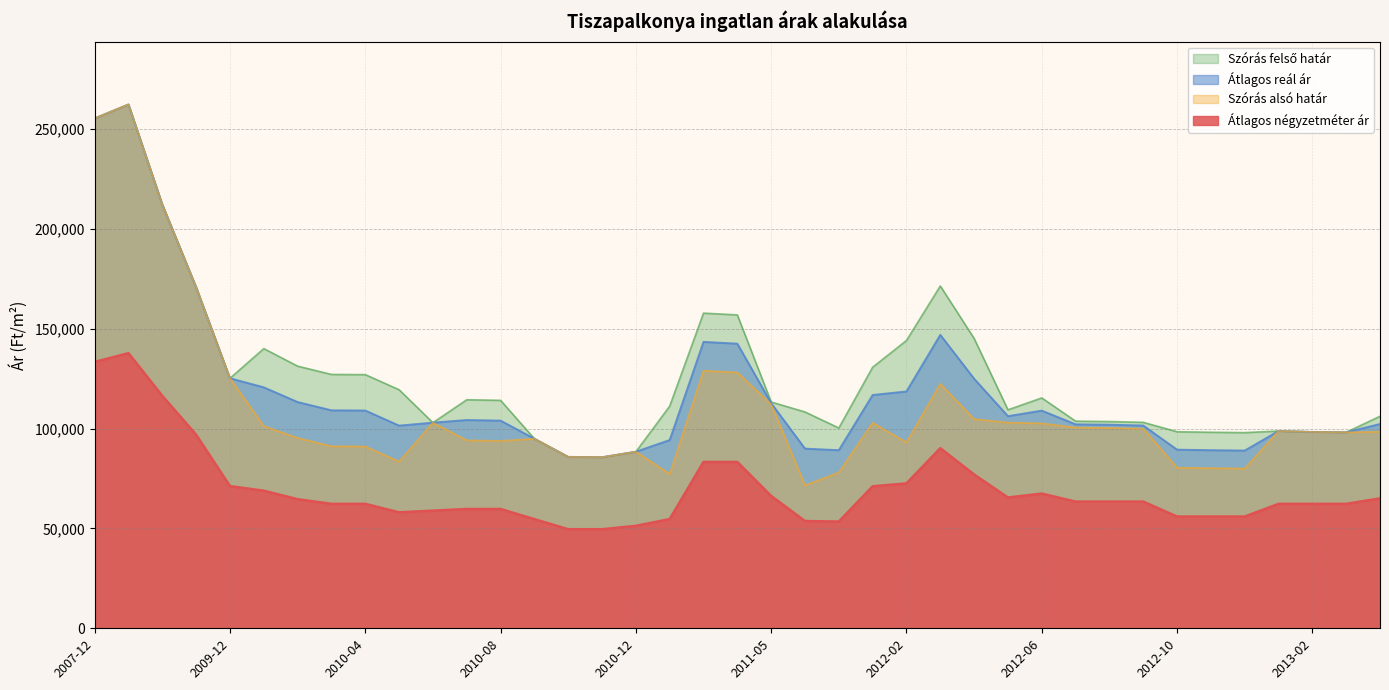

List the labels in order of Átlagos reál ár value, smallest first.

2010-11, 2010-10, 2010-12, 2012-12, 2012-11, 2011-12, 2012-10, 2011-11, 2011-01, 2010-09, 2013-03, 2013-02, 2013-01, 2010-05, 2012-09, 2012-08, 2012-07, 2013-04, 2010-06, 2010-08, 2010-07, 2012-05, 2012-06, 2010-04, 2010-03, 2011-05, 2010-02, 2012-01, 2012-02, 2010-01, 2012-04, 2009-12, 2011-03, 2011-02, 2012-03, 2009-10, 2009-04, 2007-12, 2008-01